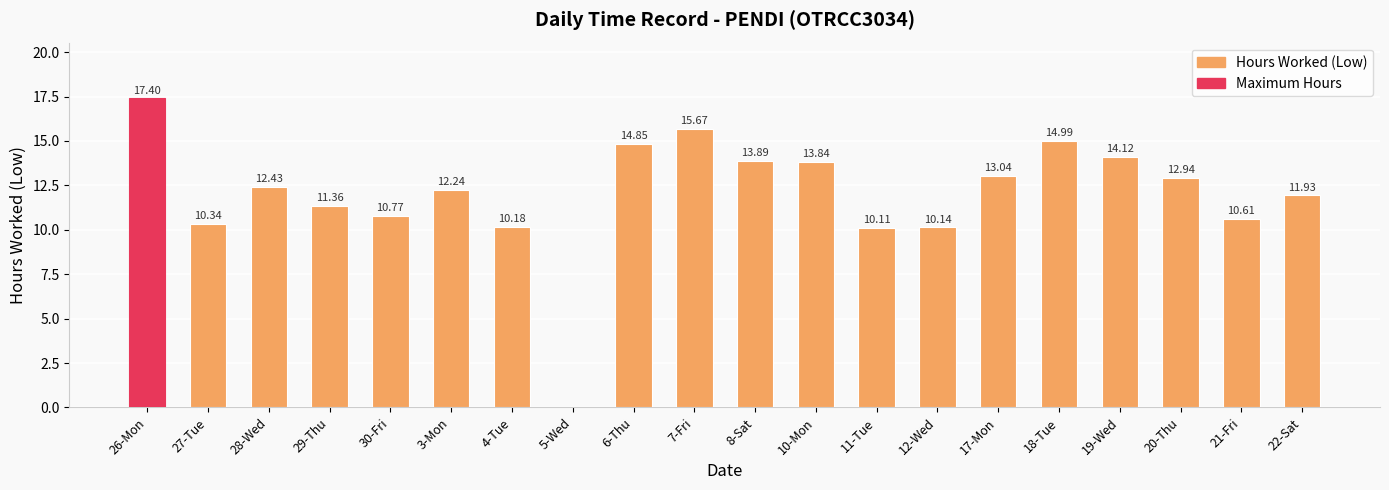

At which label does the data first exceed 12?

26-Mon